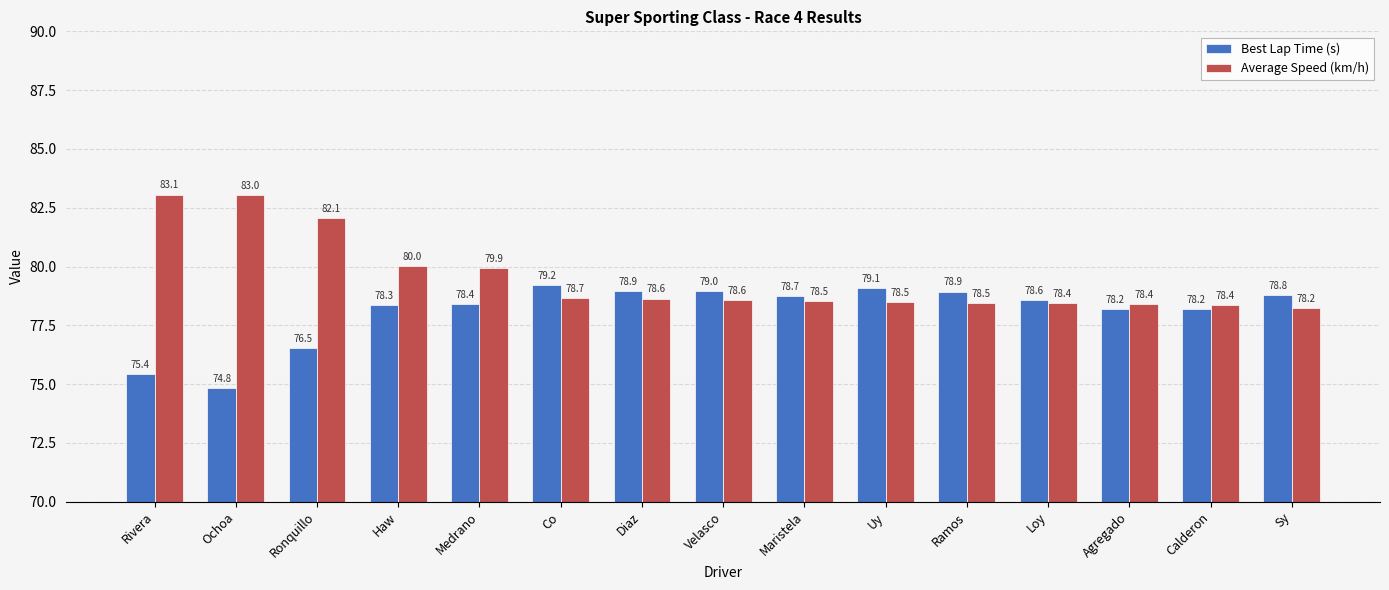

What is the sum of all Average Speed (km/h) values?

1192.9